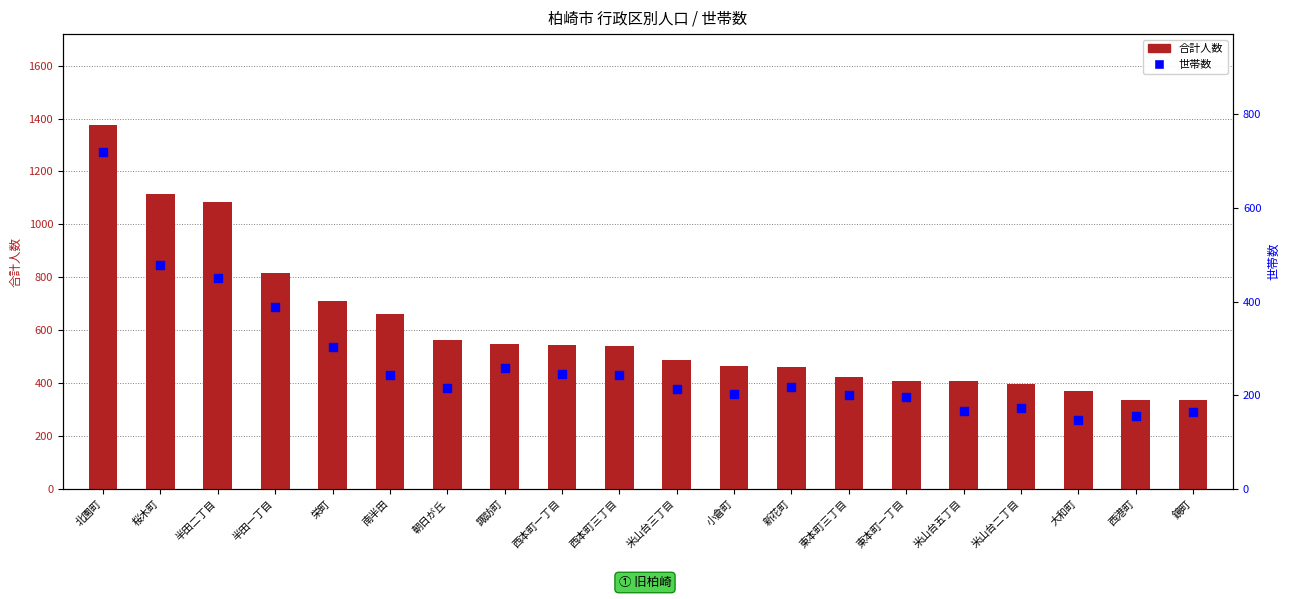

Which series contains the lowest Y value?

世帯数